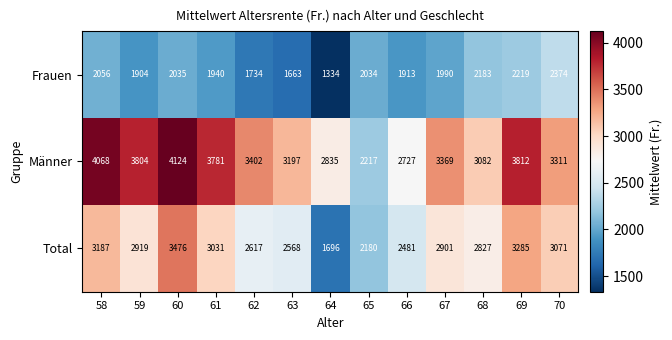

At how many categories does at least one series exceed 3574?

5